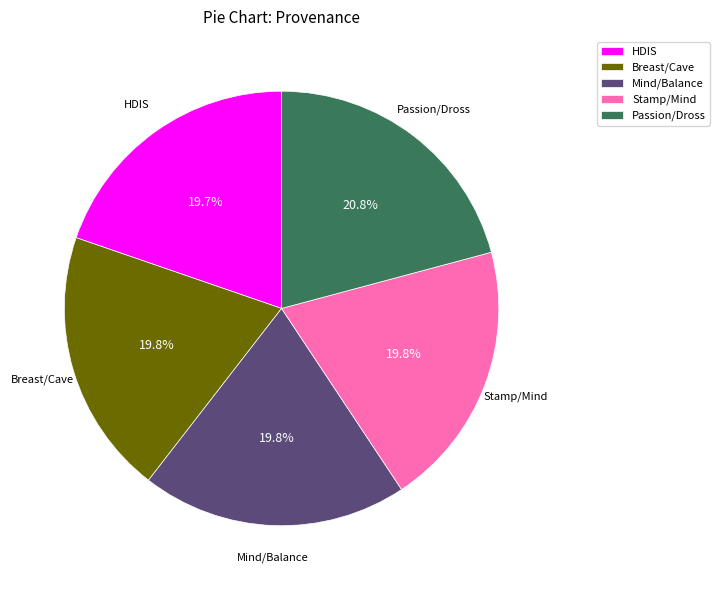

Which slice is the largest?

Passion/Dross